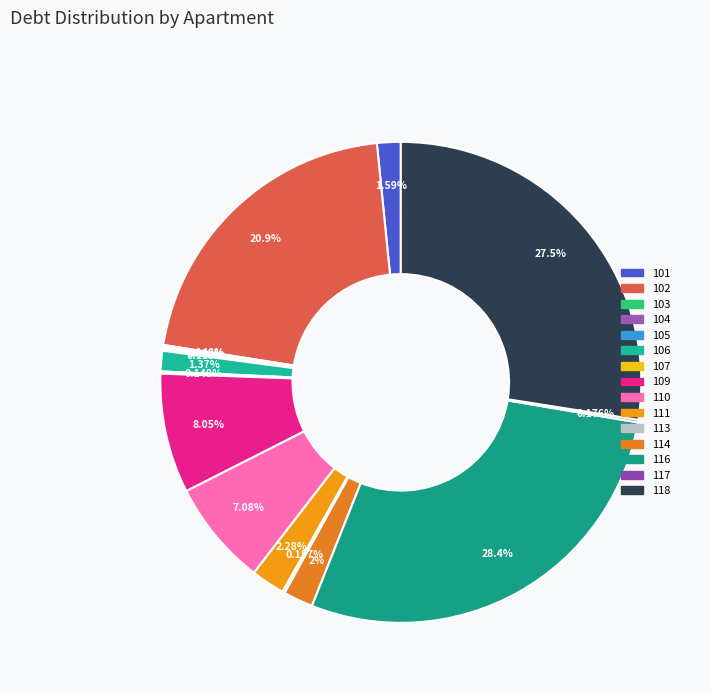

To the nearest percent, what is the difference between the largest and smallest slice percentages?

28%